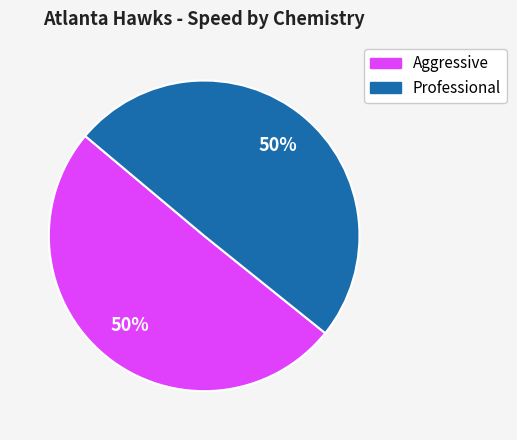

What percentage is the Professional slice, to the nearest percent?

50%